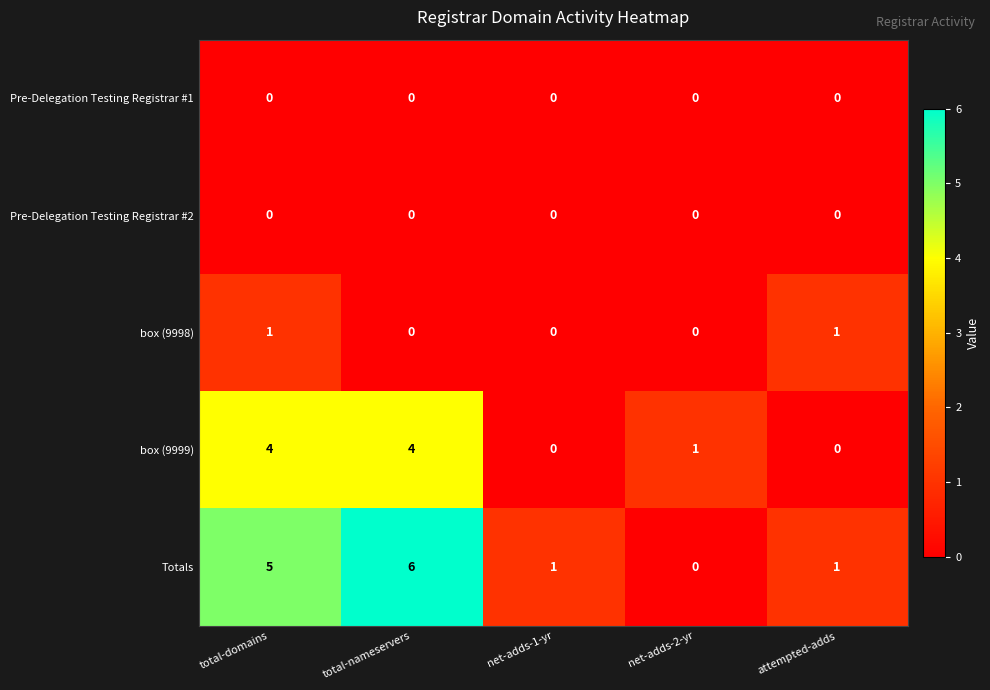

What is the maximum value shown in the chart?

6